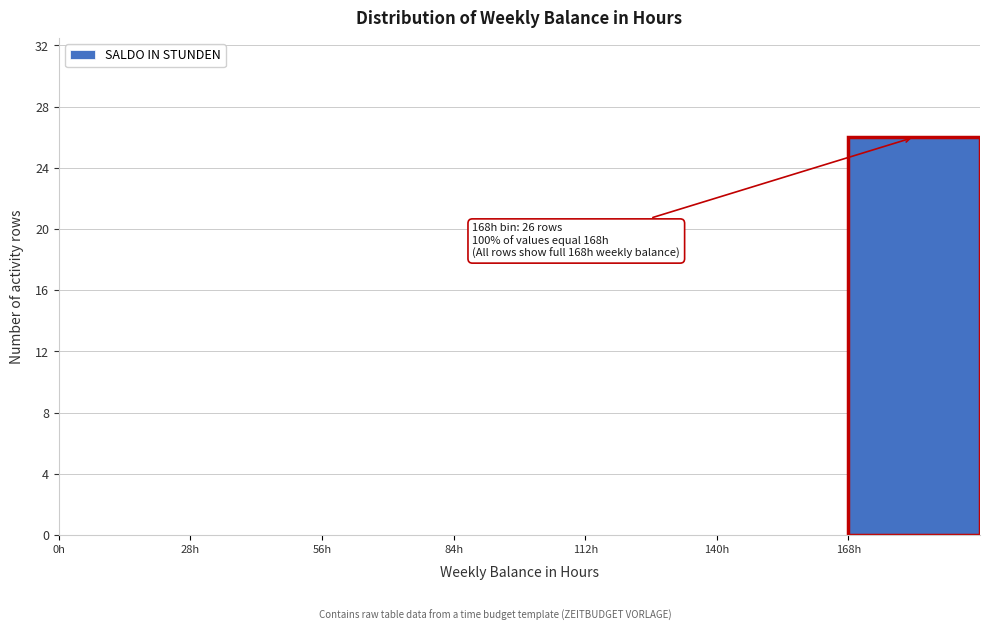

Which range on the x-axis has the tallest bar?

168 to 196